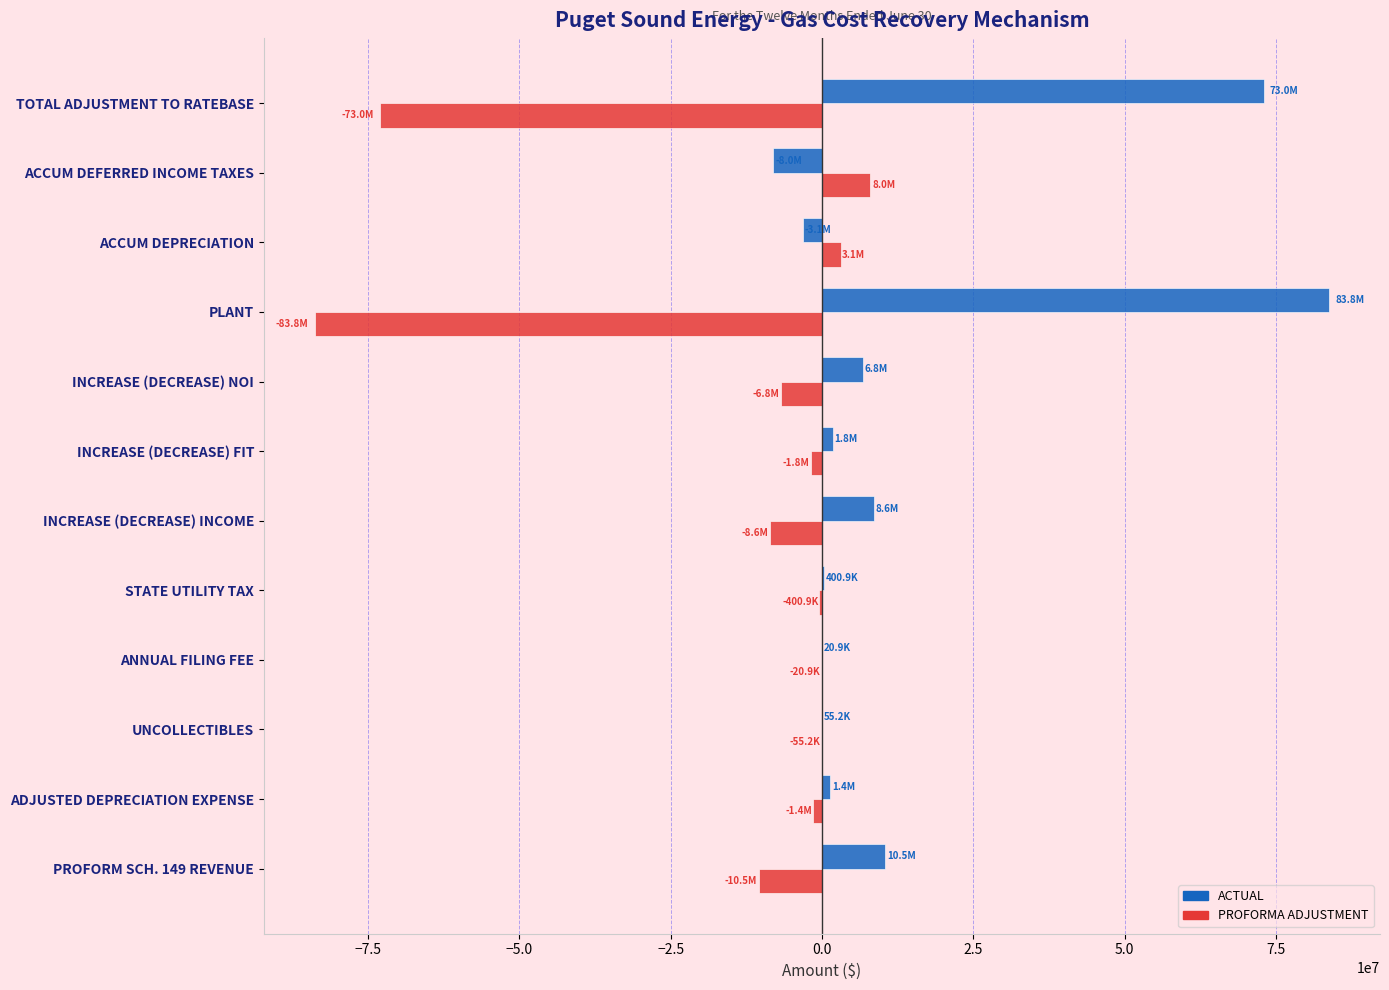

How many distinct data groups are displayed?

2